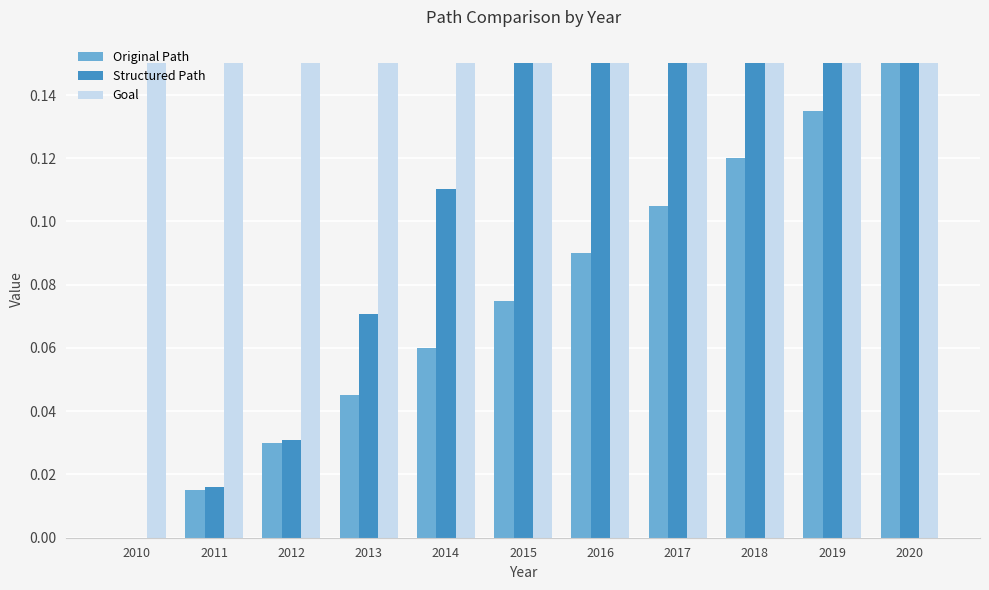

True or false: Original Path has a value of 0.2 at 2019.

False